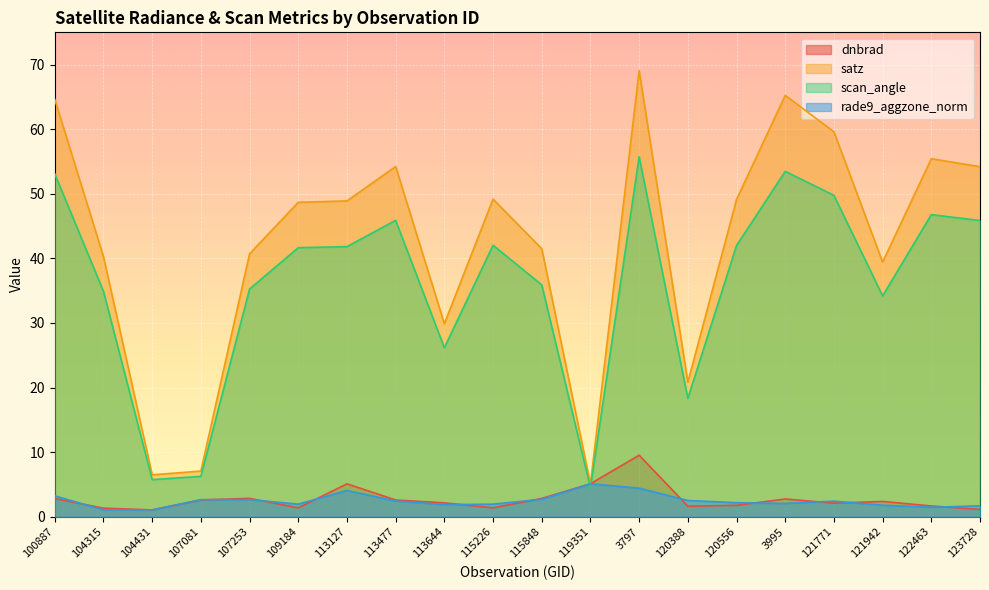

Where is satz nearest to the value 37?

121942